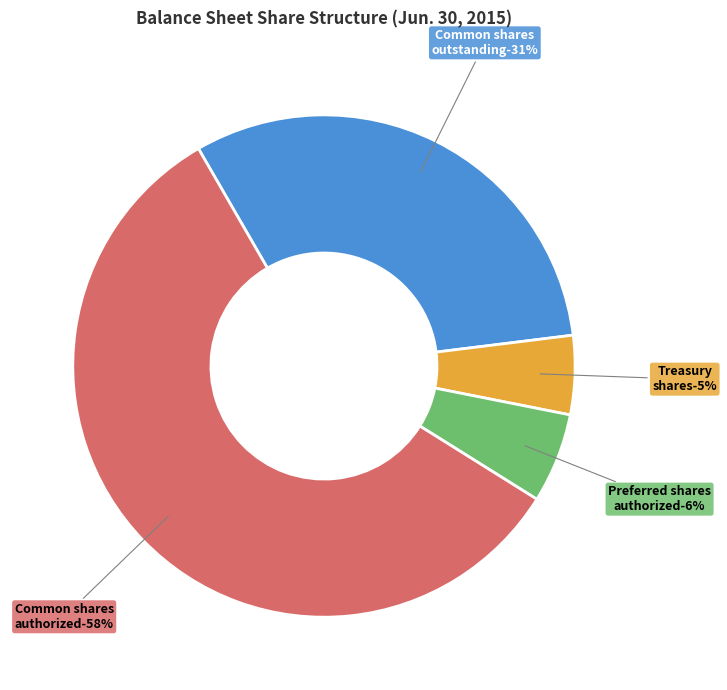

Which slice is the largest?

Common stock, shares authorized